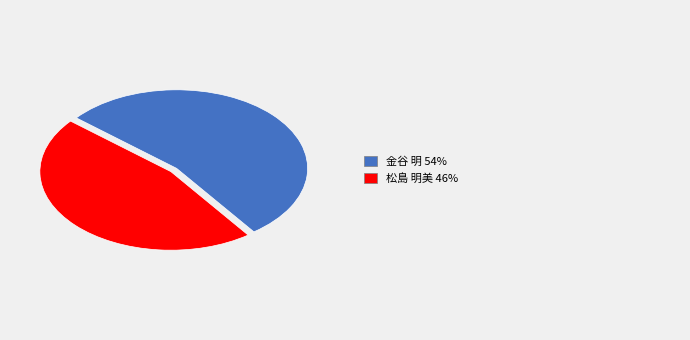

How many segments does this pie chart have?

2